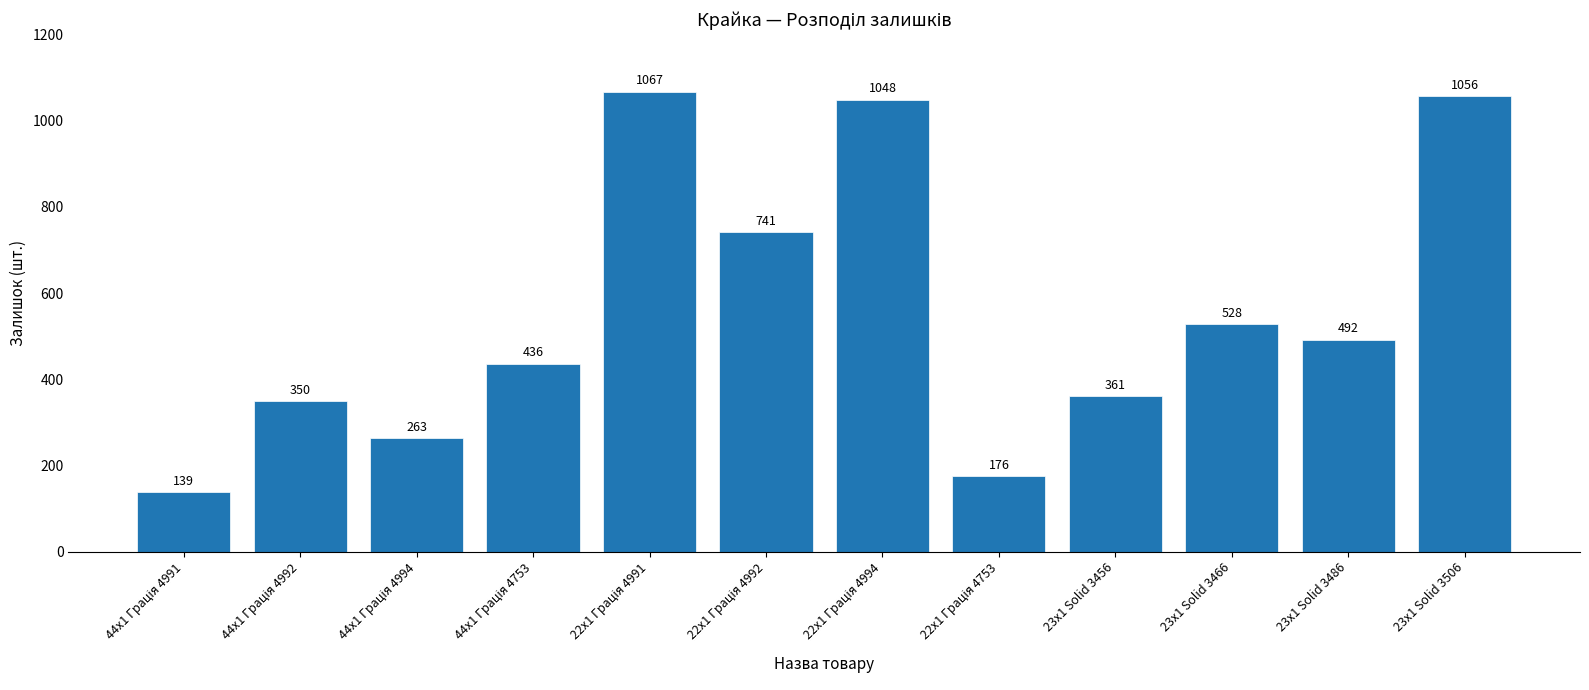

Are the bars grouped side by side (vs. stacked)?

No